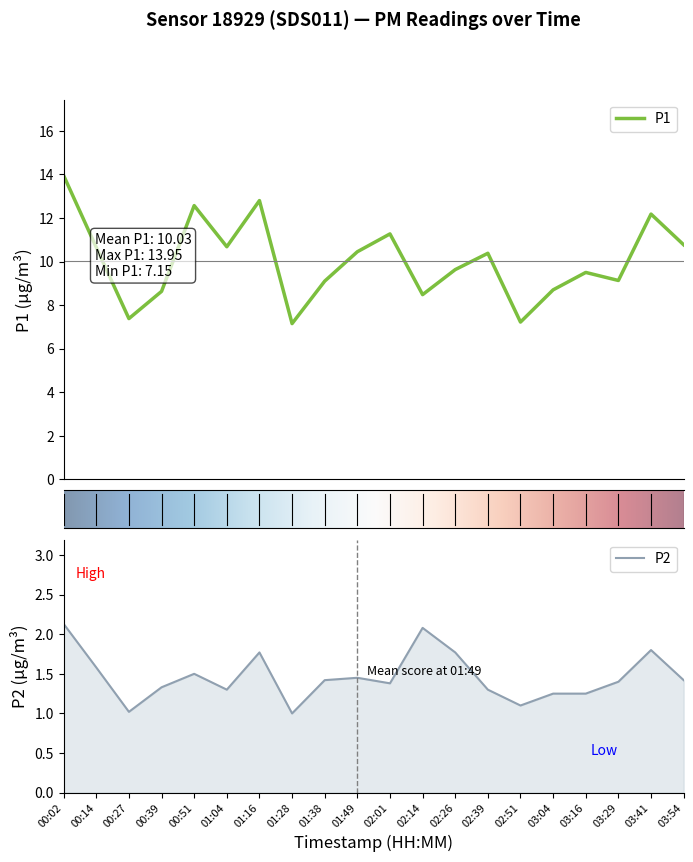

In P1, how many points are higher than both neighbors (excluding endpoints)?

6